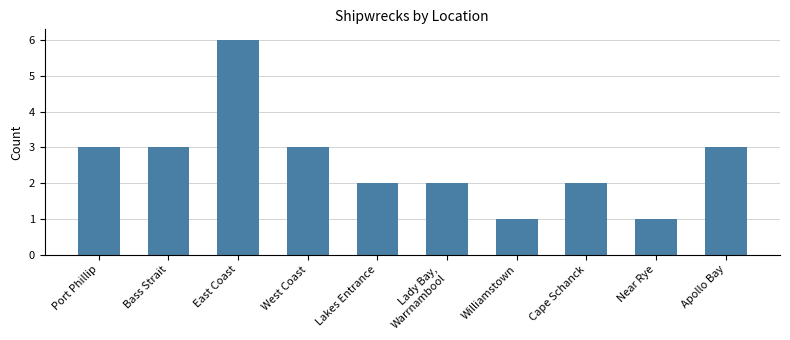

What is the label of the 1st bar from the left?

Port Phillip